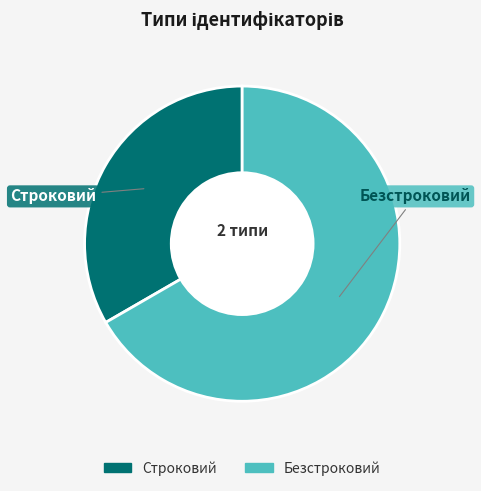

How many slices are in this pie chart?

2